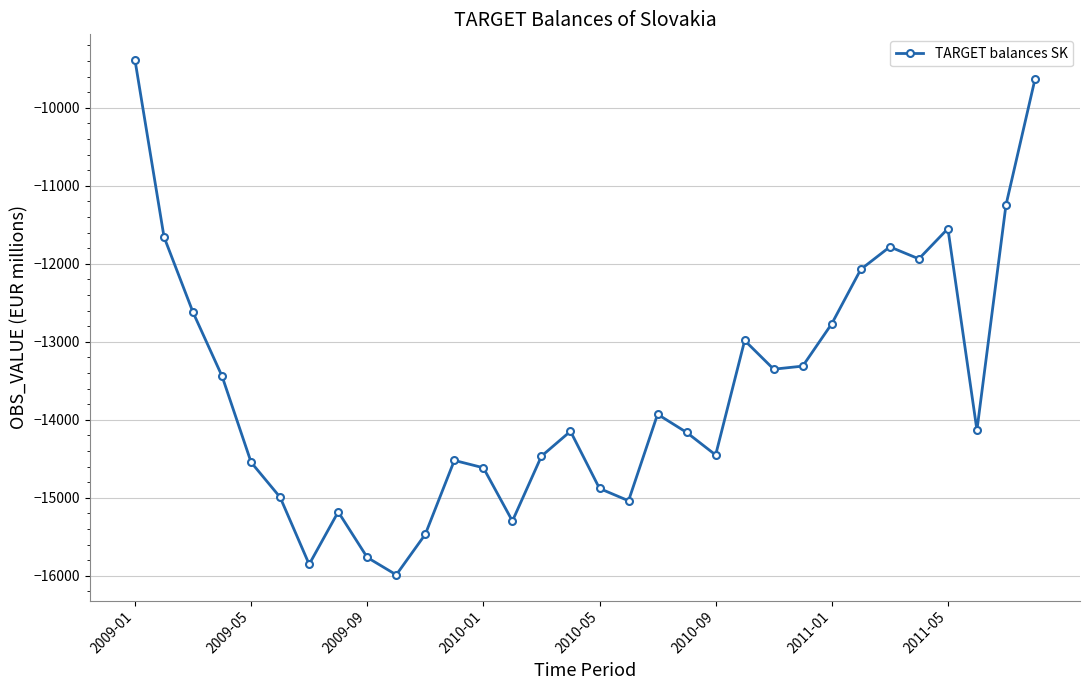

What is the difference between the maximum and minimum values?

6600.7